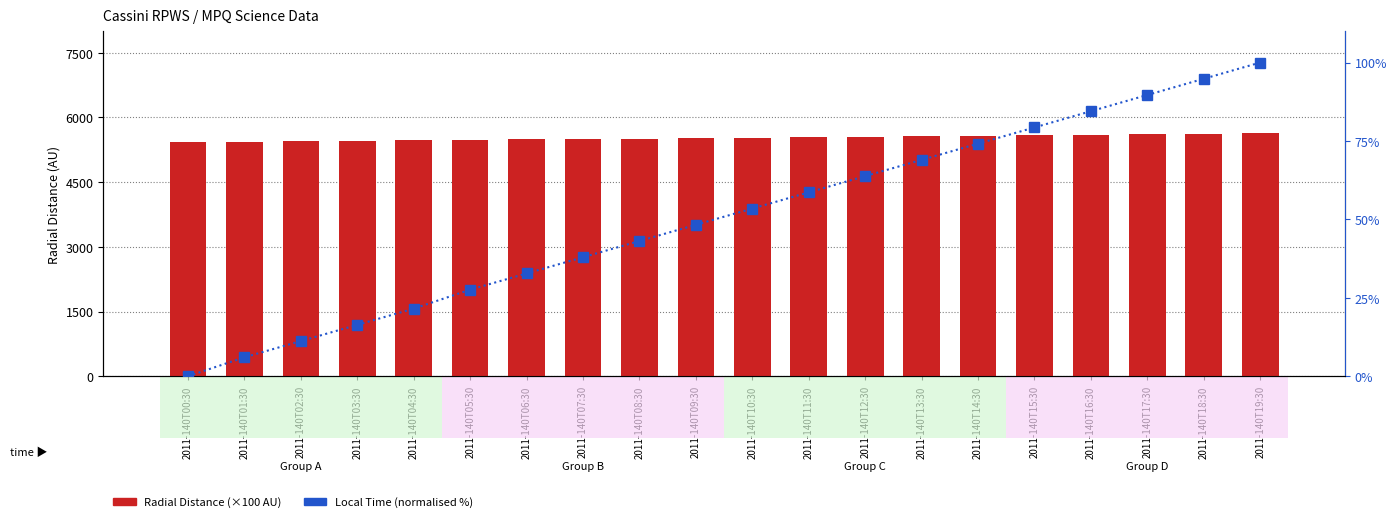

Does the chart contain stacked bars?

No